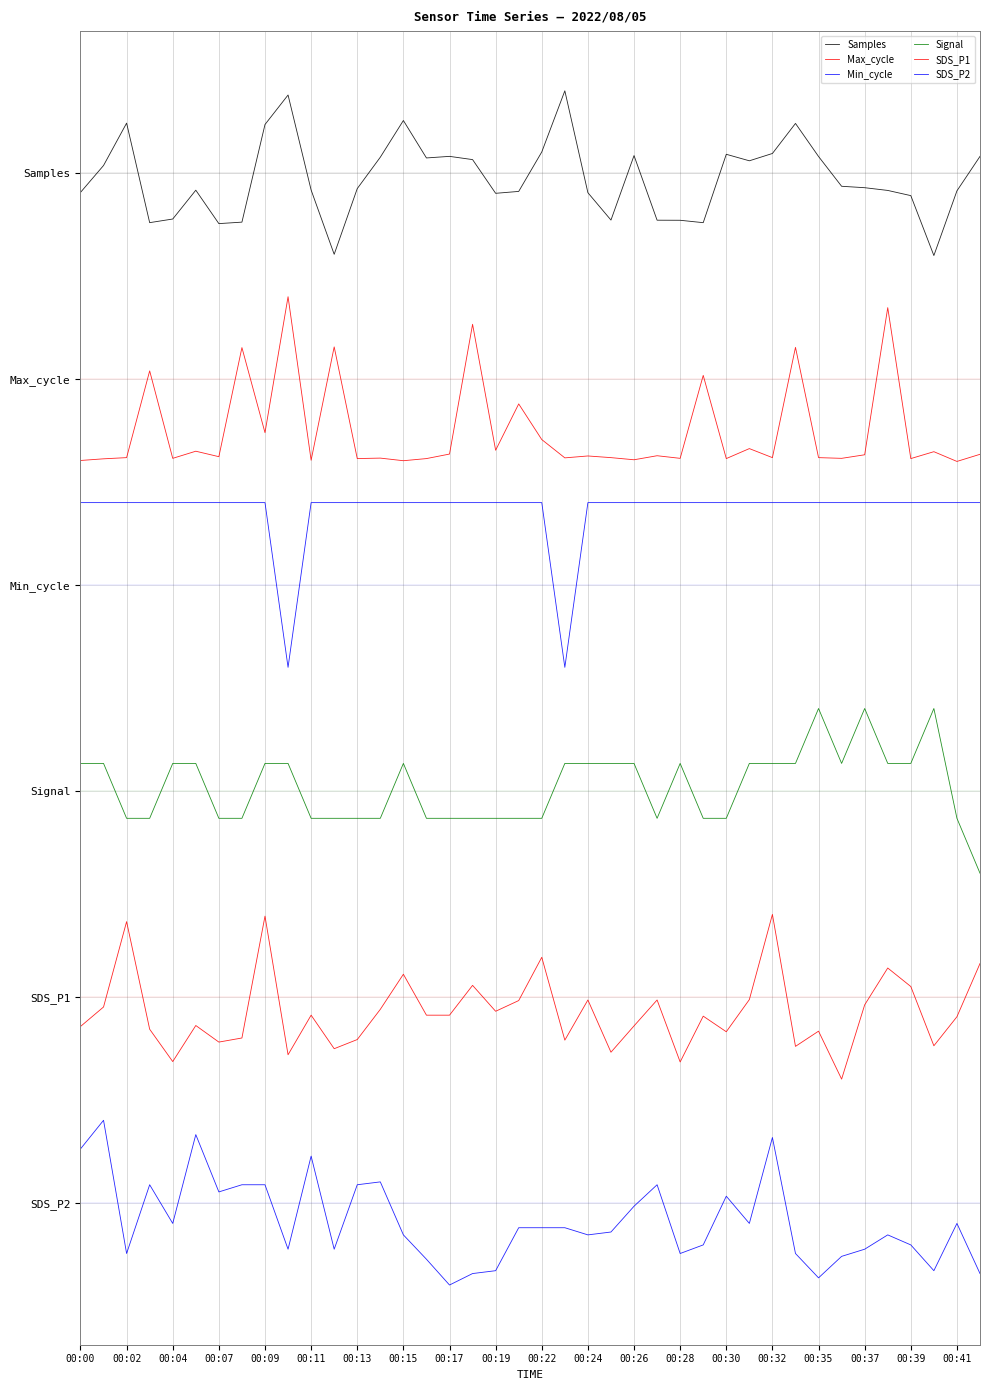

Does the chart have visible grid lines?

Yes